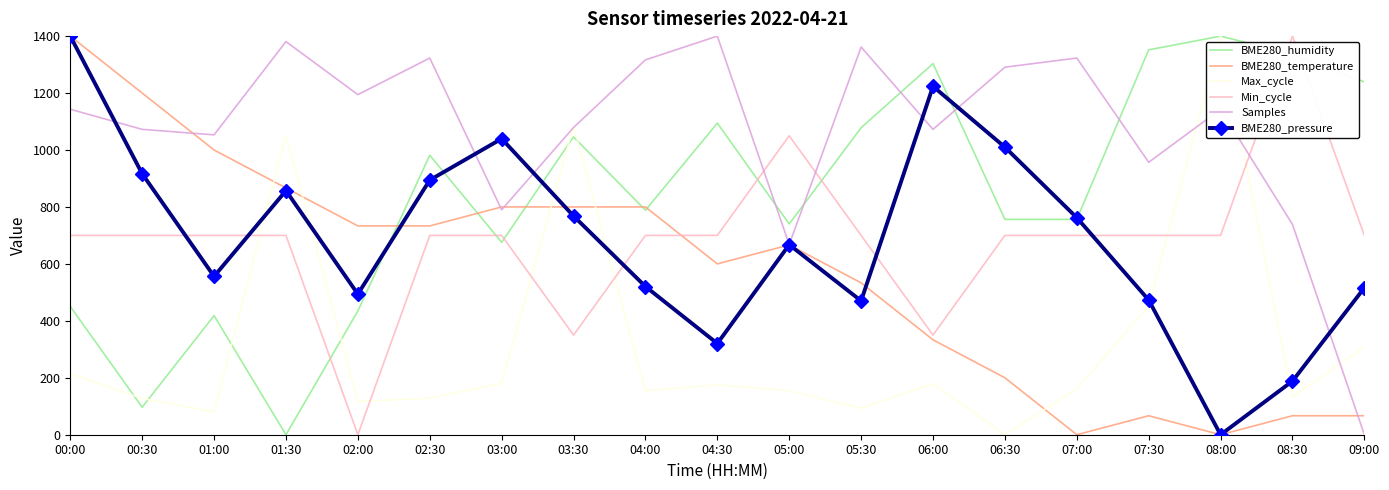

In Max_cycle, how many points are lower than both neighbors (excluding endpoints)?

6